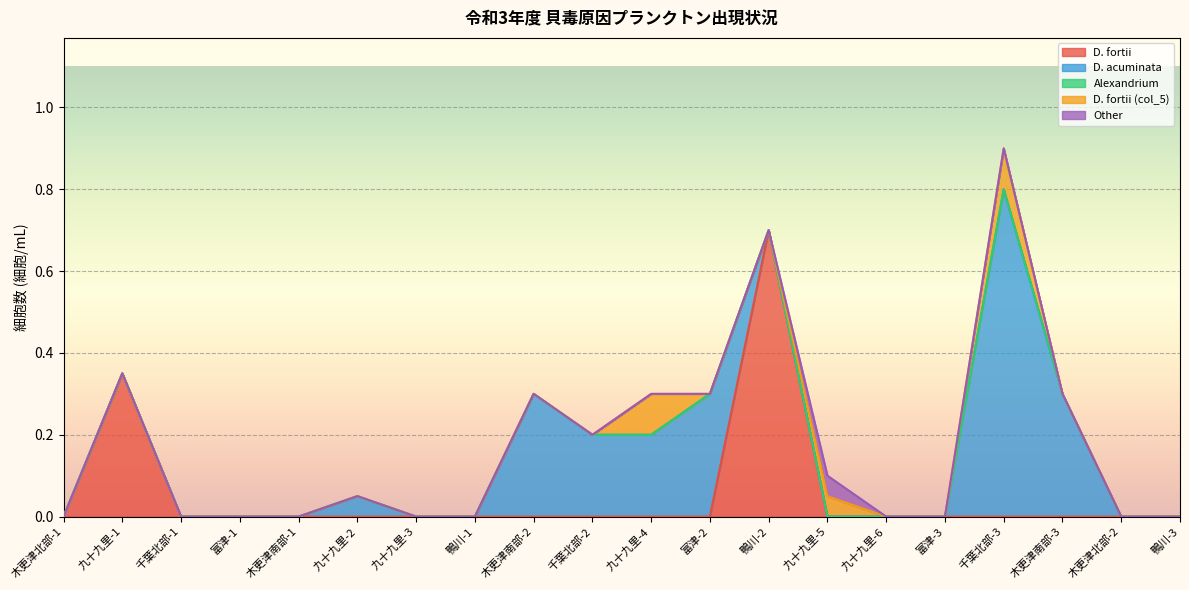

What is the label of the 12th point from the right?

木更津南部-2